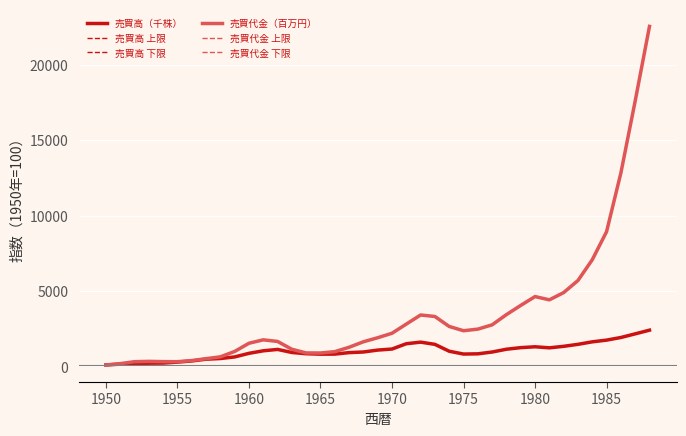

How many lines are shown in the chart?

6